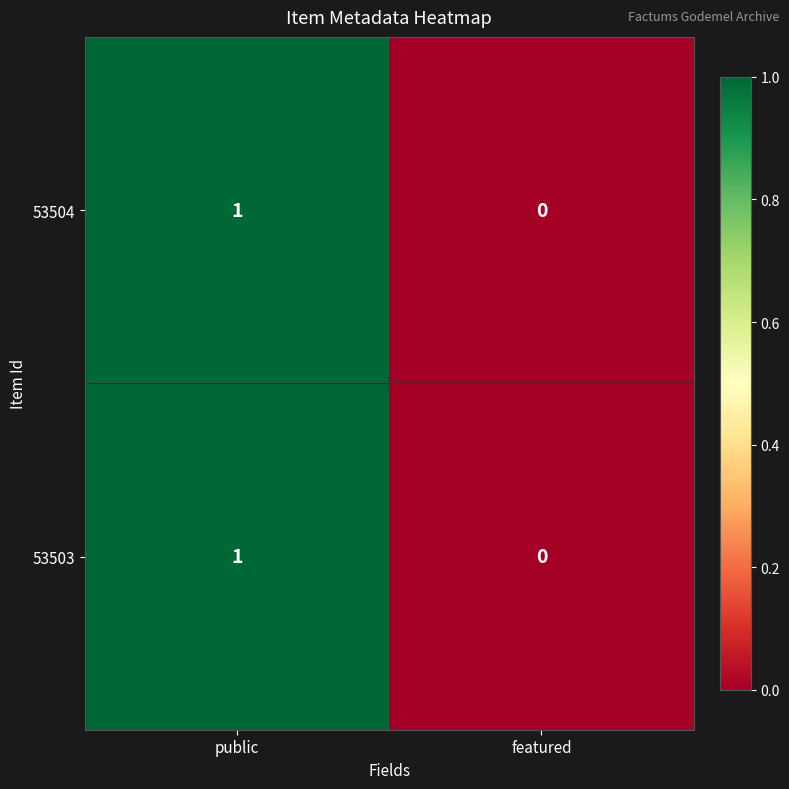

True or false: 53504 has a value of 1 at featured.

False